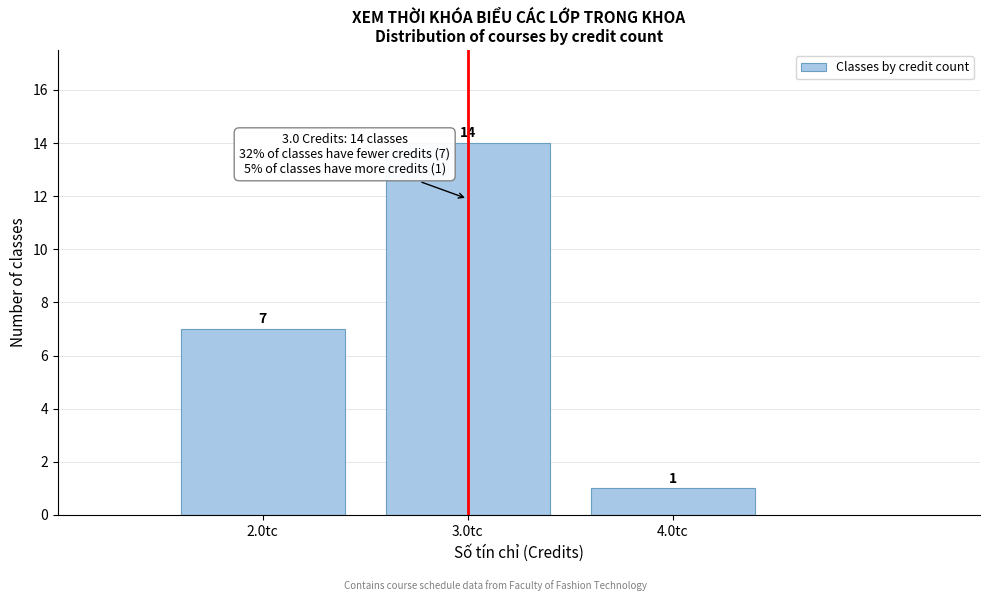

Reading left to right, extract all data points from this chart.

7	14	1